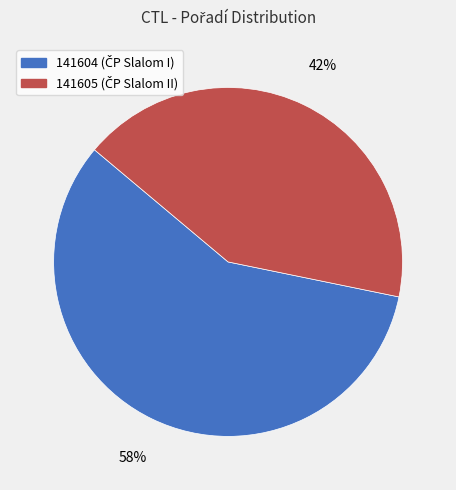

What is the majority slice?

141604